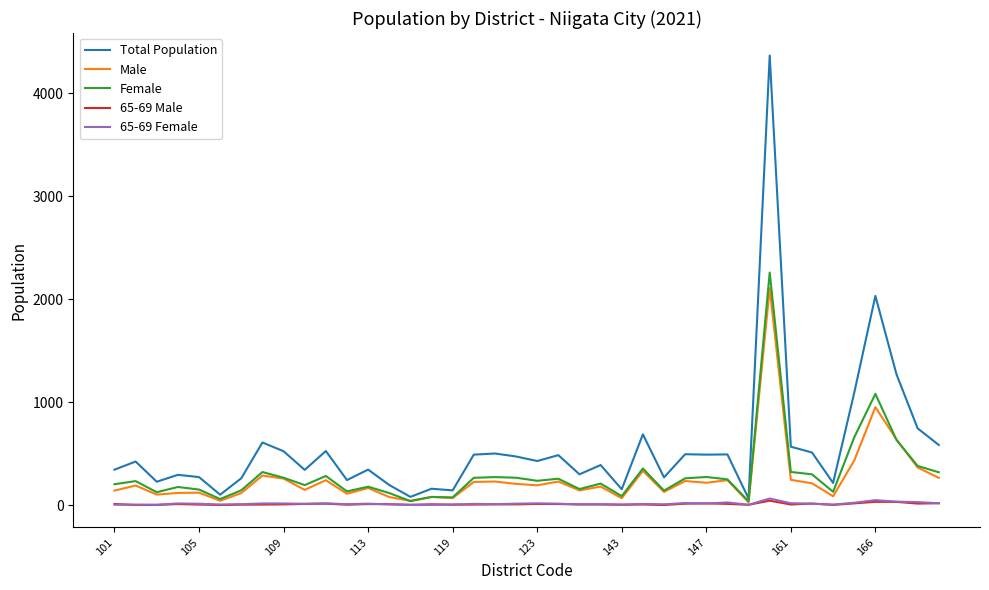

Which series has the largest range (max minus min)?

Total Population